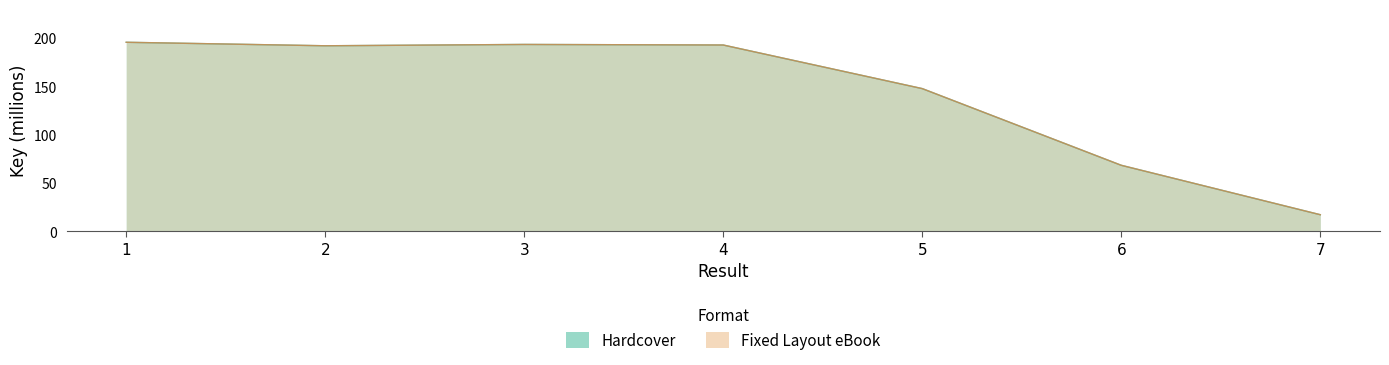

Is it true that Fixed Layout eBook equals 147.6 at 5?

True